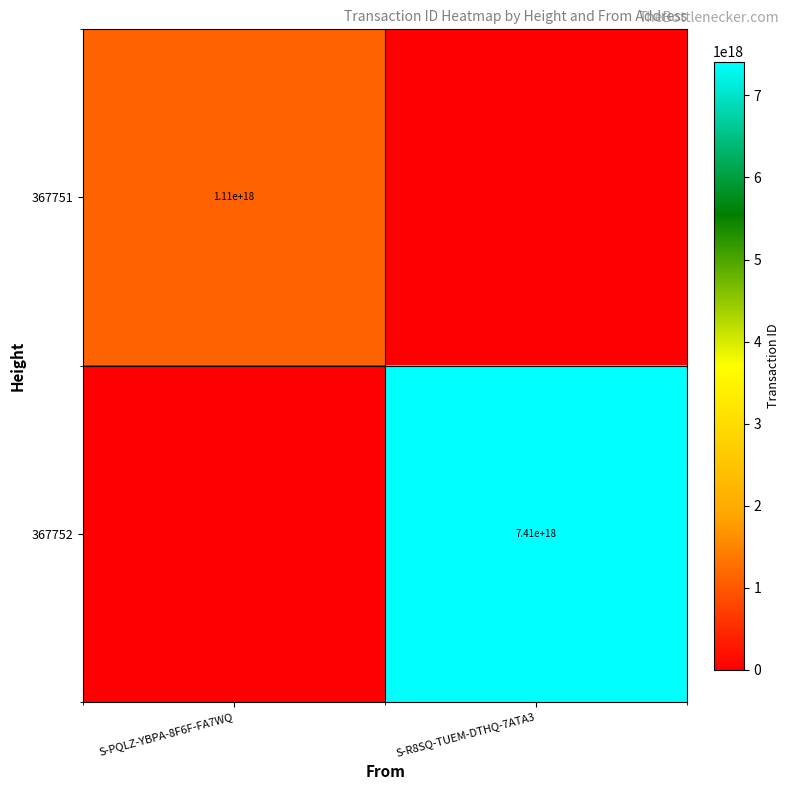

Is it true that 367751 equals 1500123425655221248 at S-PQLZ-YBPA-8F6F-FA7WQ?

False